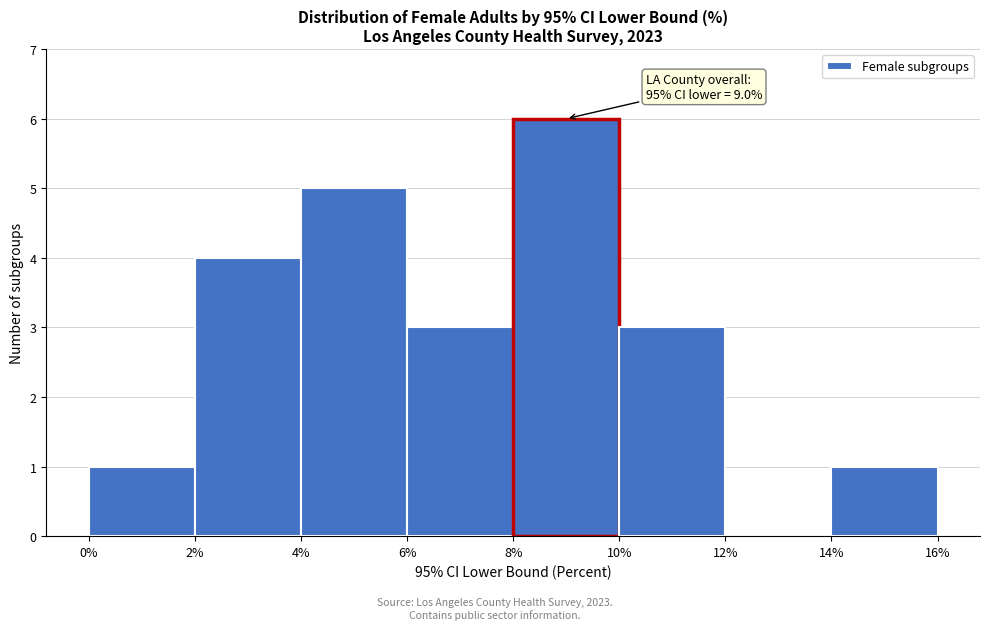

Over which range of the x-axis is the bar tallest?

8% to 10%